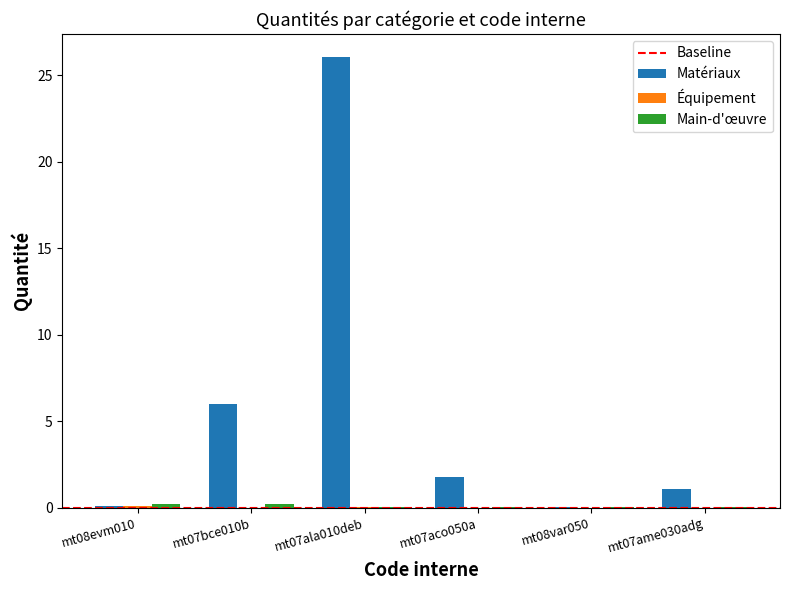

Which series changed the most between mt07ala010deb and mt07ame030adg?

Matériaux